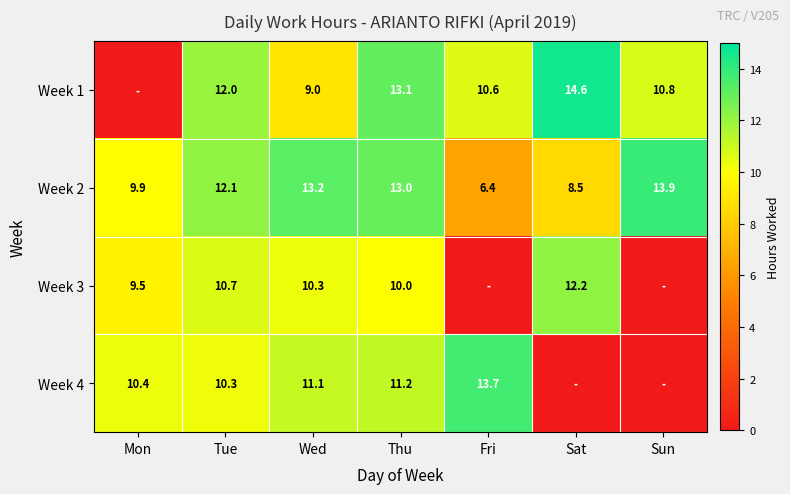

What is the average value of the Week 2 series?

11.0